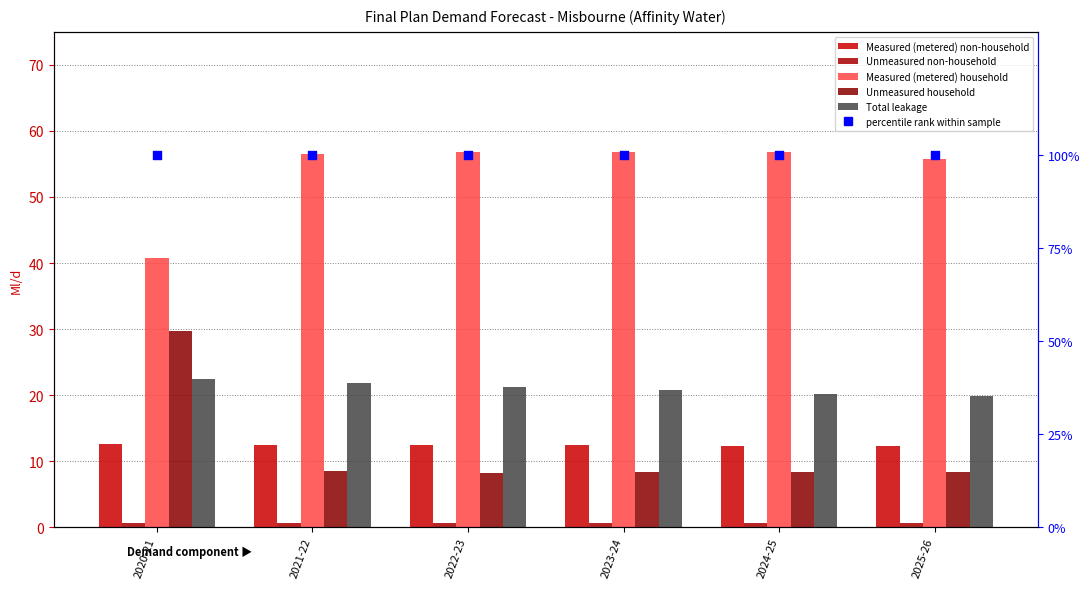

At how many categories does at least one series exceed 4?

6